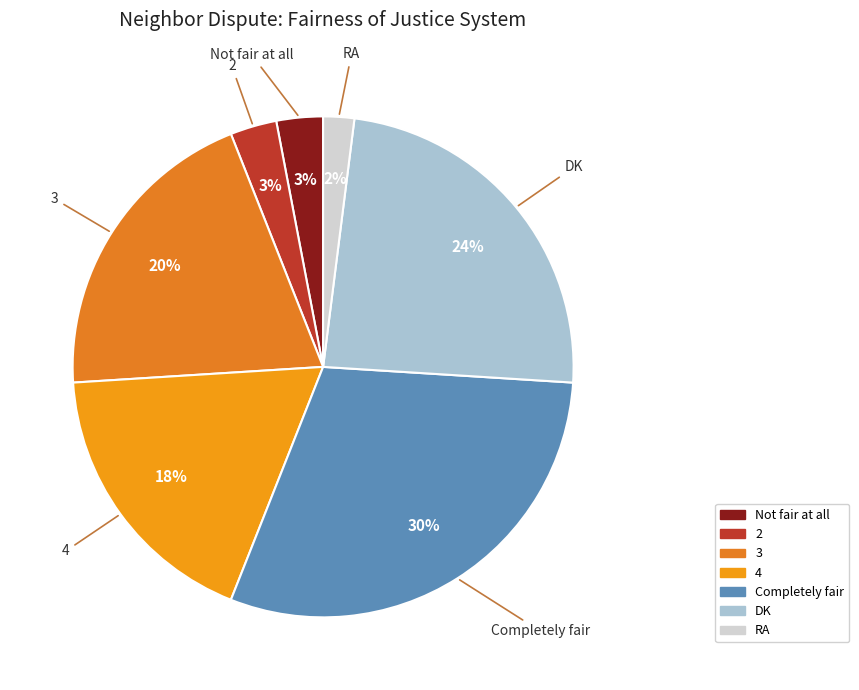

Count the number of slices in the pie.

7